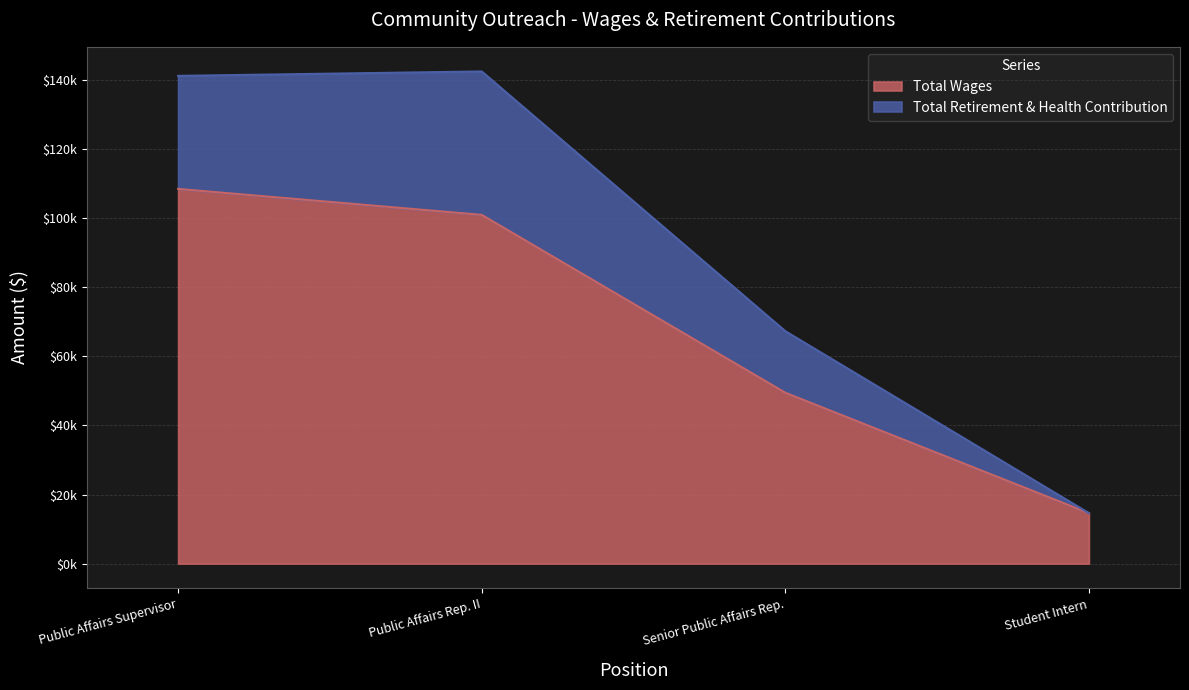

What is the change in value from Public Affairs Rep. II to Student Intern?

-86331